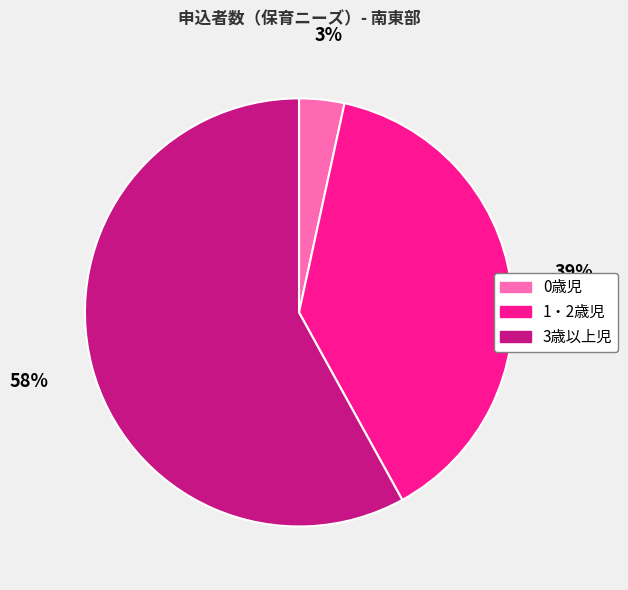

Is the sum of 1・2歳児 and 3歳以上児 greater than half?

Yes